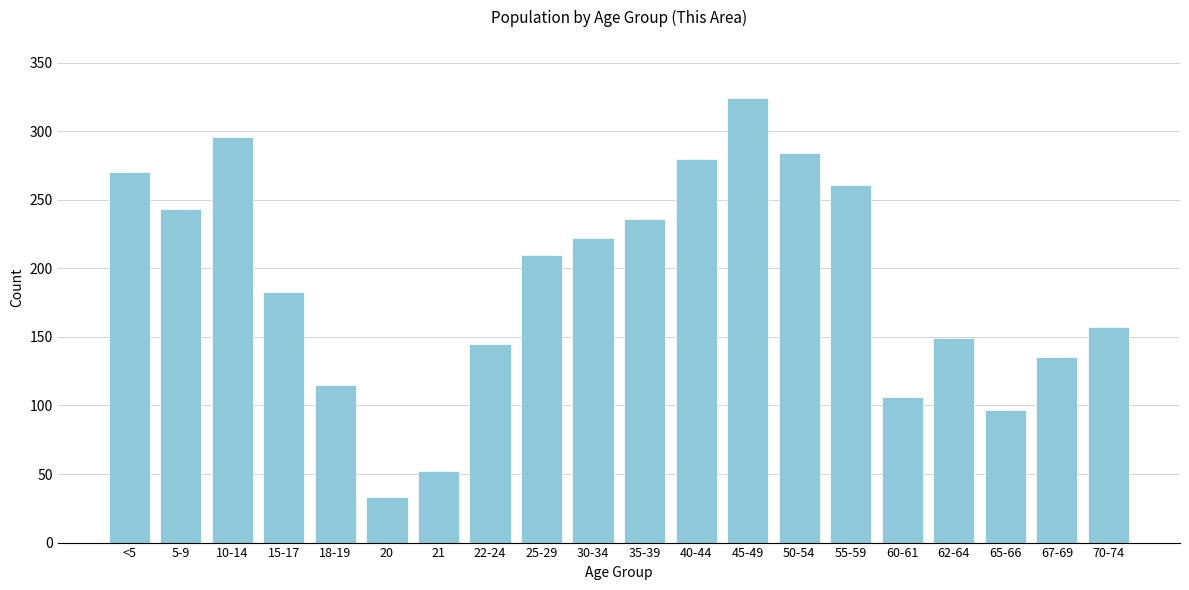

Reading right to left, what are all the values shown in this chart?

157	135	97	149	106	261	284	324	280	236	222	210	145	52	33	115	183	296	243	270